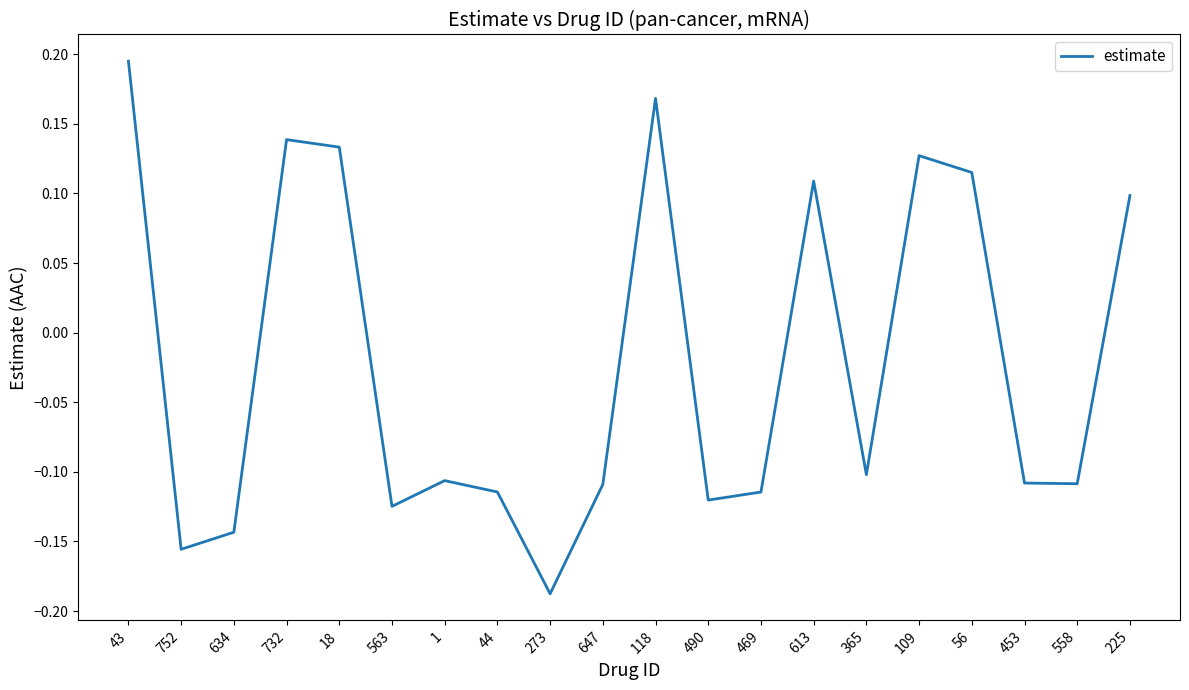

What is the difference between the values at 634 and 613?

0.3